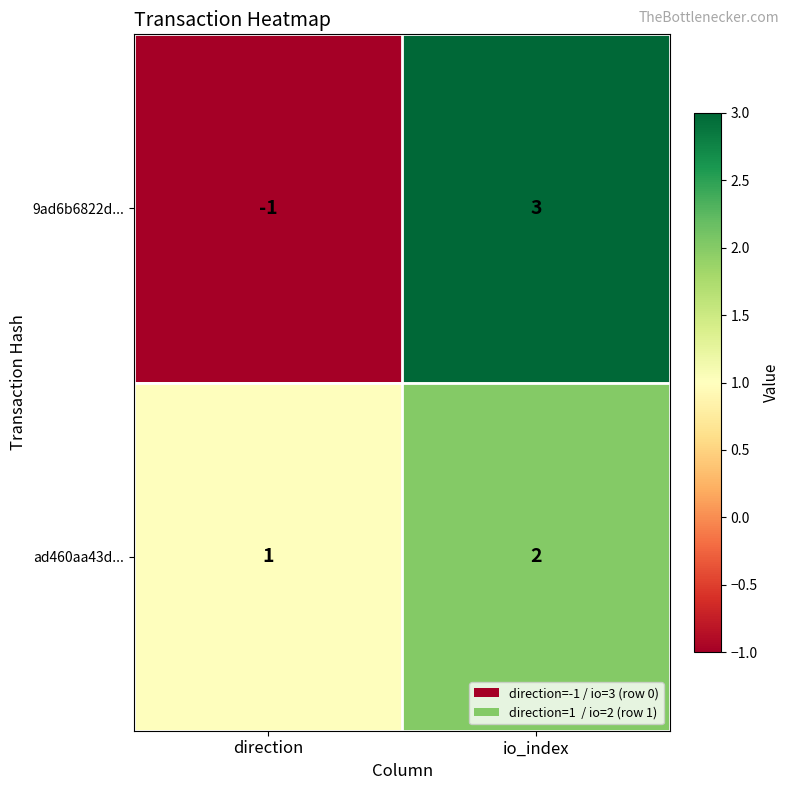

The value of ad460aa43d... at direction is 1. True or false?

True